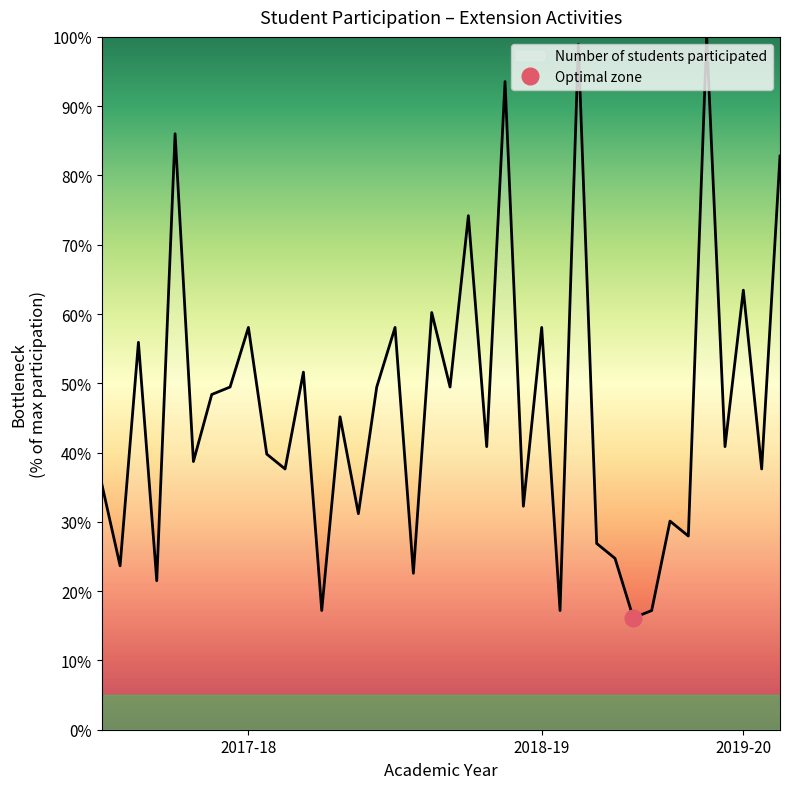

What is the lowest value of the Number of students participated series?

16.1